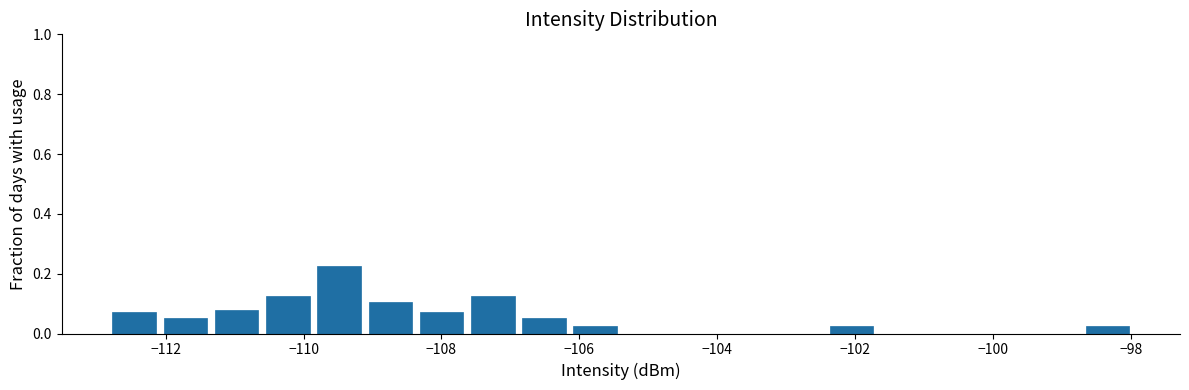

Read against the x-axis, roughly where is the centre of the tallest bar?

-109.4